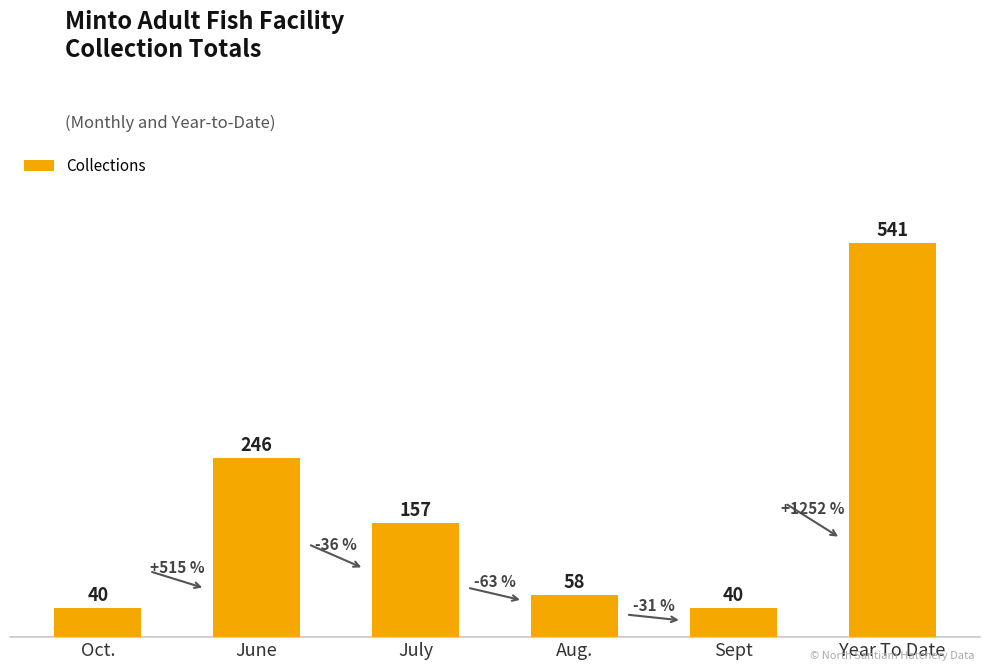

What is the sum of all values?

1082